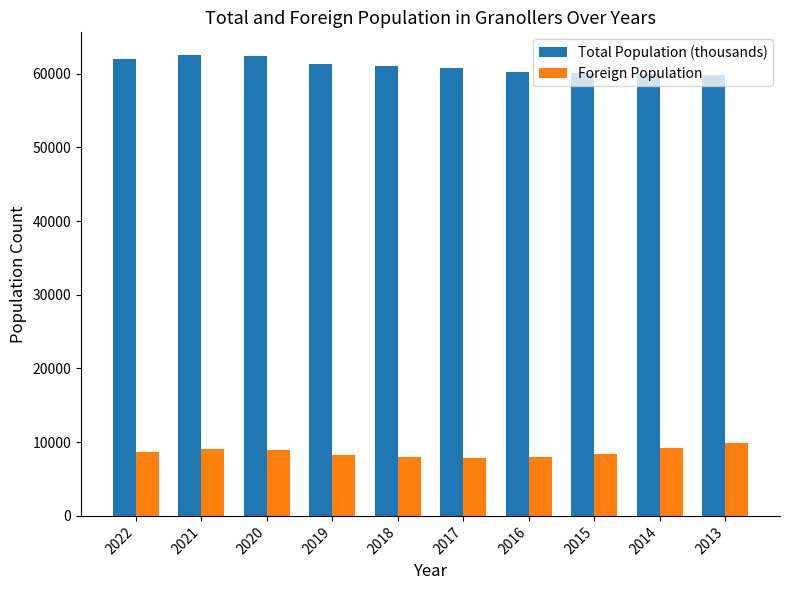

What is the spread (max minus min) of values at 2017?

52905